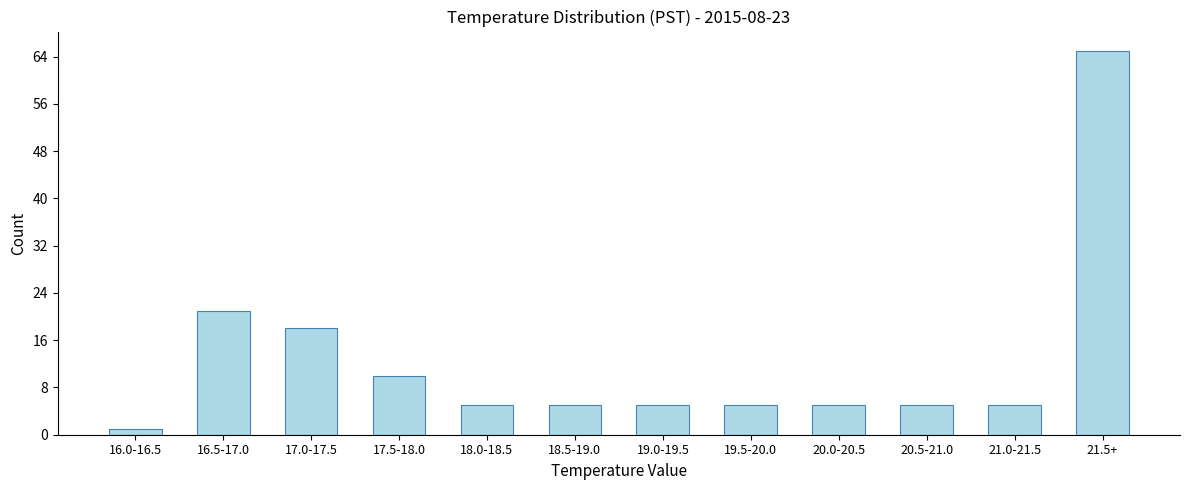

Reading left to right, what are all the values shown in this chart?

16.0-16.5=1	16.5-17.0=21	17.0-17.5=18	17.5-18.0=10	18.0-18.5=5	18.5-19.0=5	19.0-19.5=5	19.5-20.0=5	20.0-20.5=5	20.5-21.0=5	21.0-21.5=5	21.5+=65